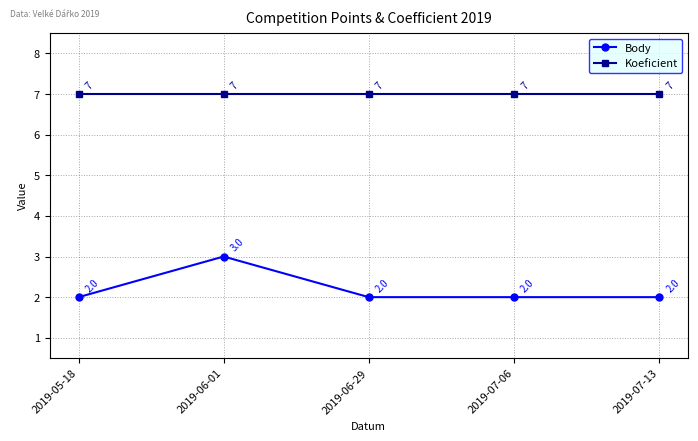

What is the difference between the maximum and minimum values in the Body series?

1